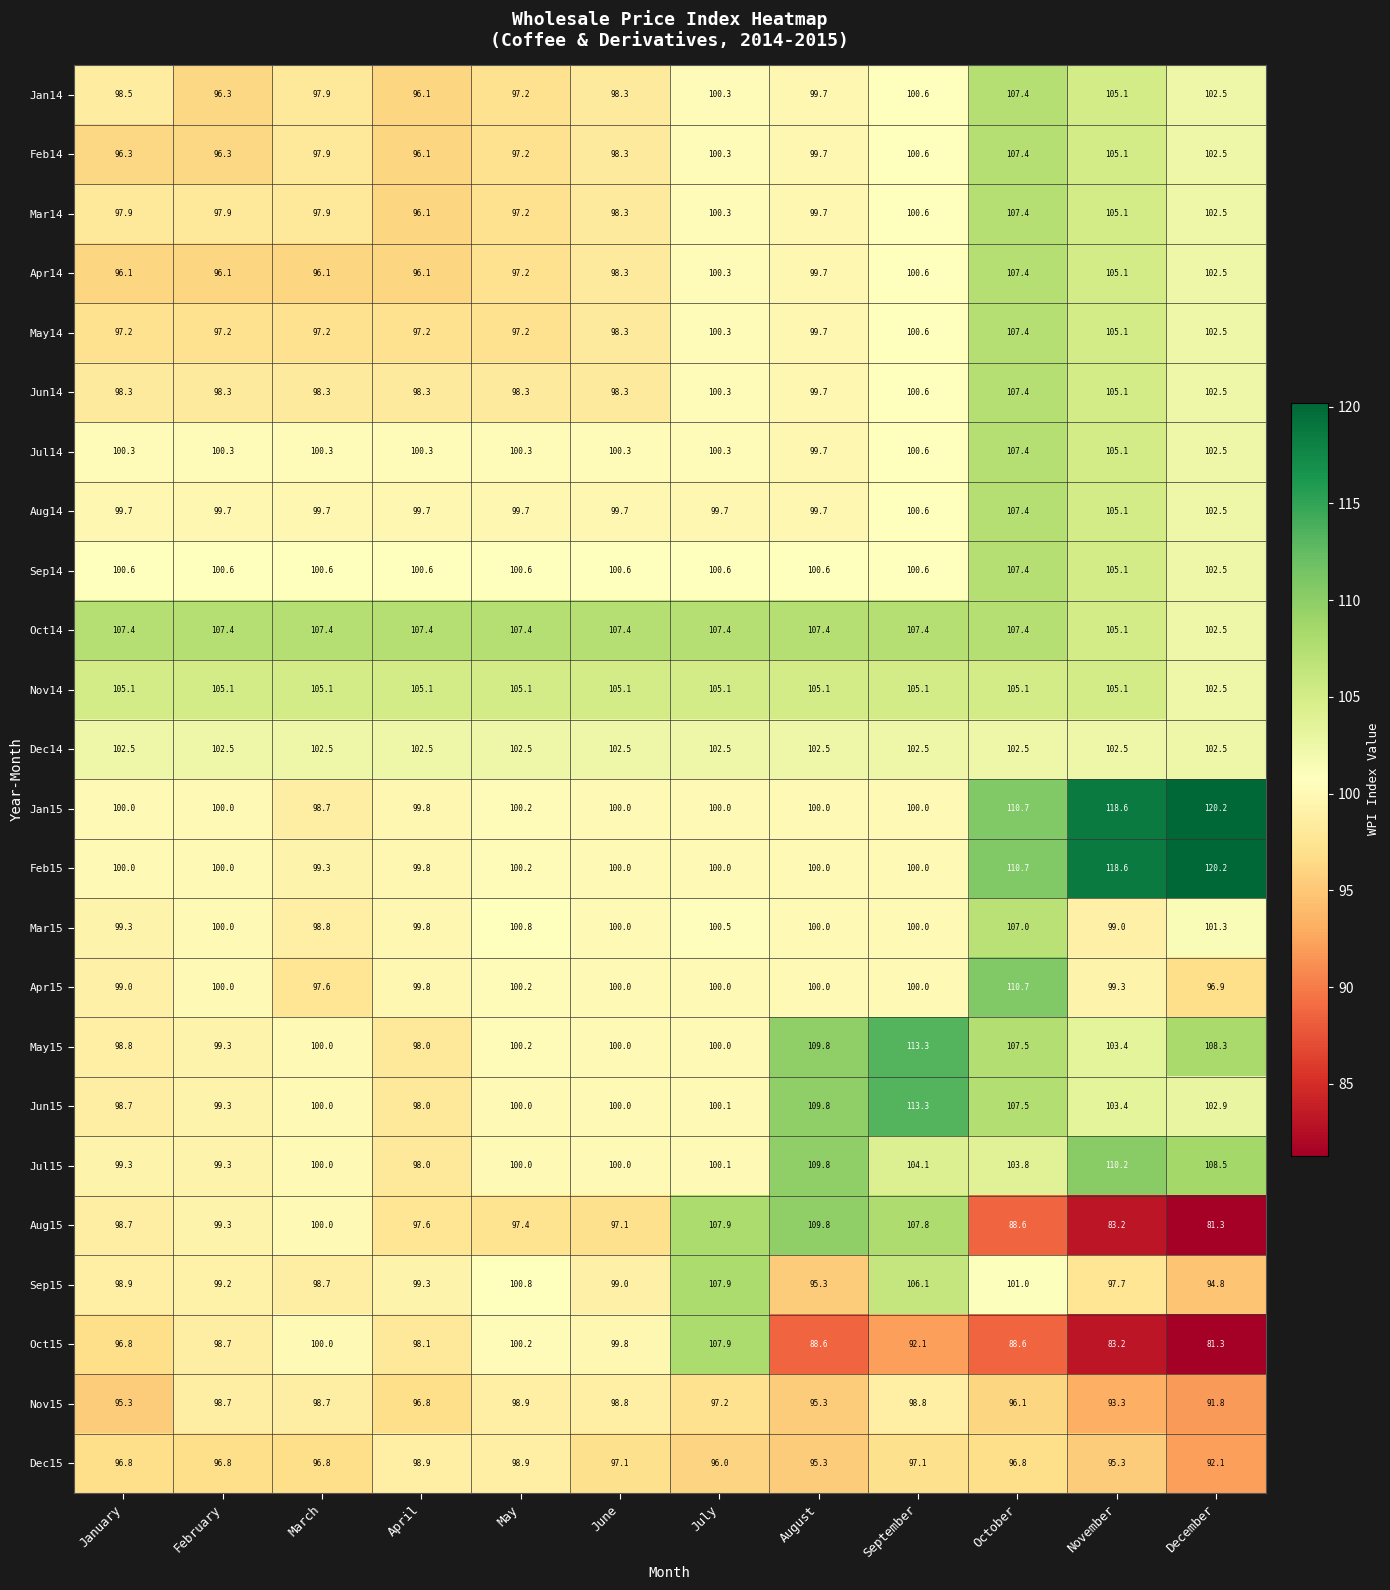

Which series changed the most between September and November?

Aug15